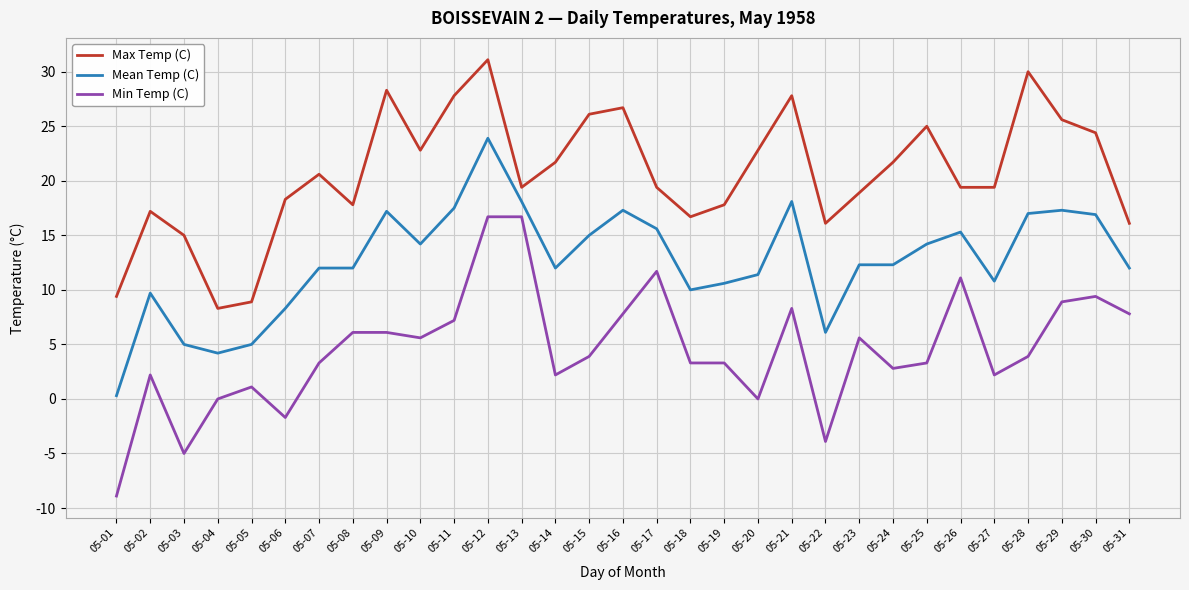

The value of Mean Temp (C) at 05-09 is 3.8. True or false?

False